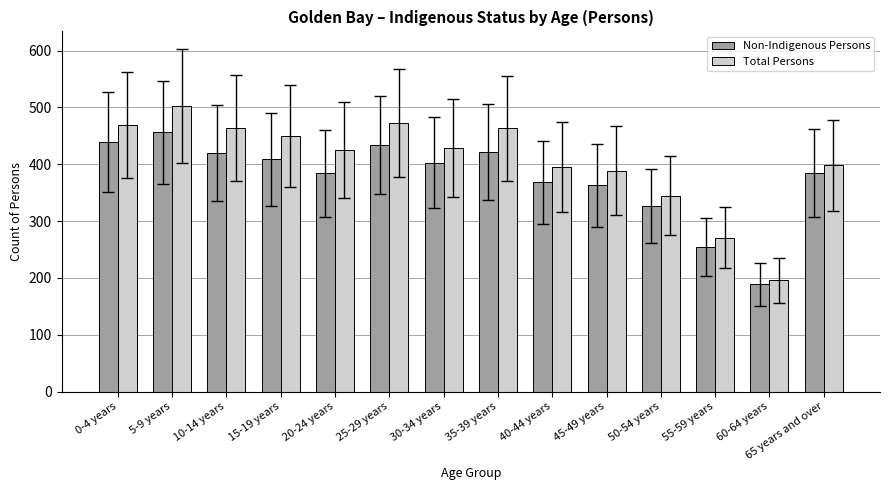

Rank the series by their maximum value, from lowest to highest.

Non-Indigenous Persons, Total Persons